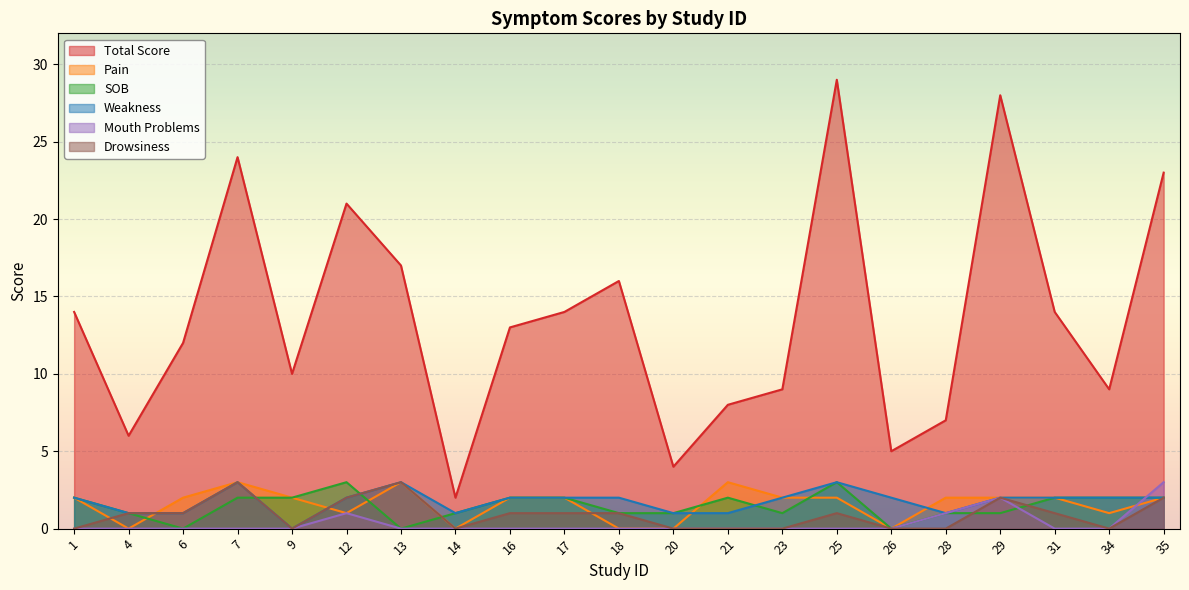

How many interior local valleys does the Drowsiness series have?

3